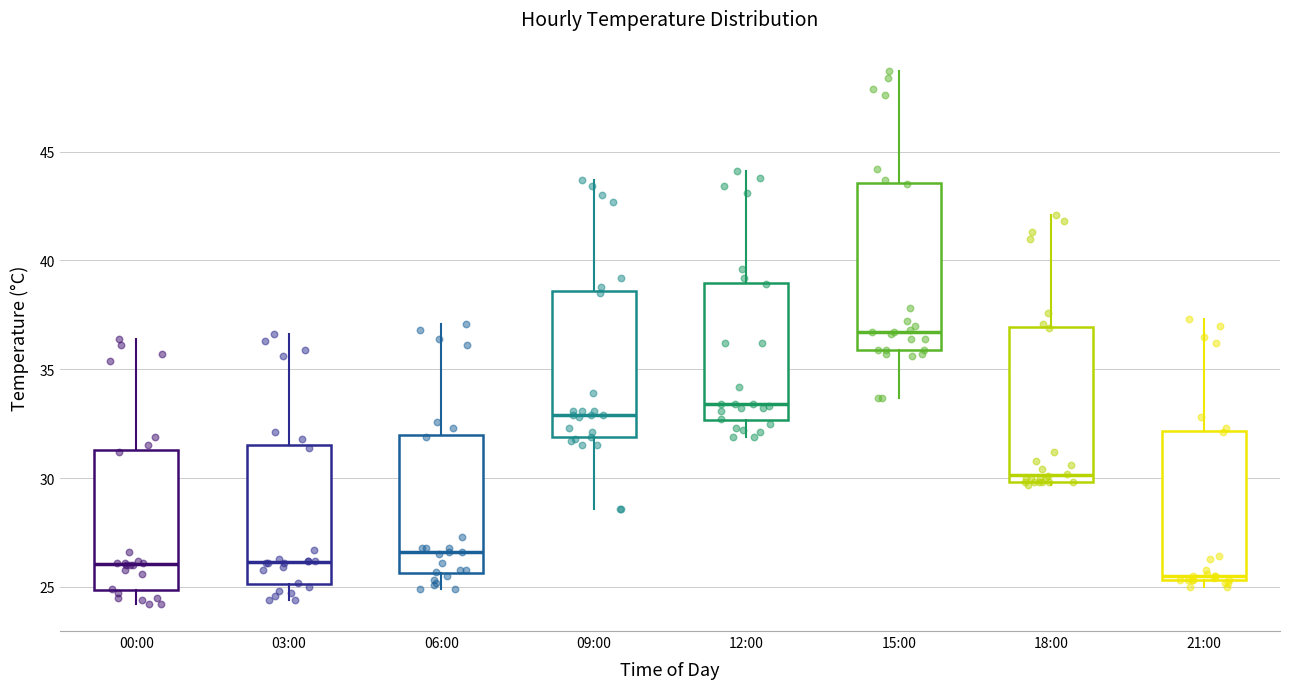

Reading left to right, read every box against the y-axis: the position of its median line, the range the box covers, and the ends of its whiskers. The values are not printed on the chart, so give them approximately, as read against the axis.

00:00: median 26.0, box 25.0 to 31.5, whiskers 24.0 to 36.5
03:00: median 26.0, box 25.0 to 31.5, whiskers 24.5 to 36.5
06:00: median 26.5, box 25.5 to 32.0, whiskers 25.0 to 37.0
09:00: median 33.0, box 32.0 to 38.5, whiskers 28.5 to 43.5
12:00: median 33.5, box 32.5 to 39.0, whiskers 32.0 to 44.0
15:00: median 36.5, box 36.0 to 43.5, whiskers 33.5 to 48.5
18:00: median 30.0 (just above the box's lower edge), box 30.0 to 37.0, whiskers 29.5 to 42.0
21:00: median 25.5 (just above the box's lower edge), box 25.5 to 32.0, whiskers 25.0 to 37.5